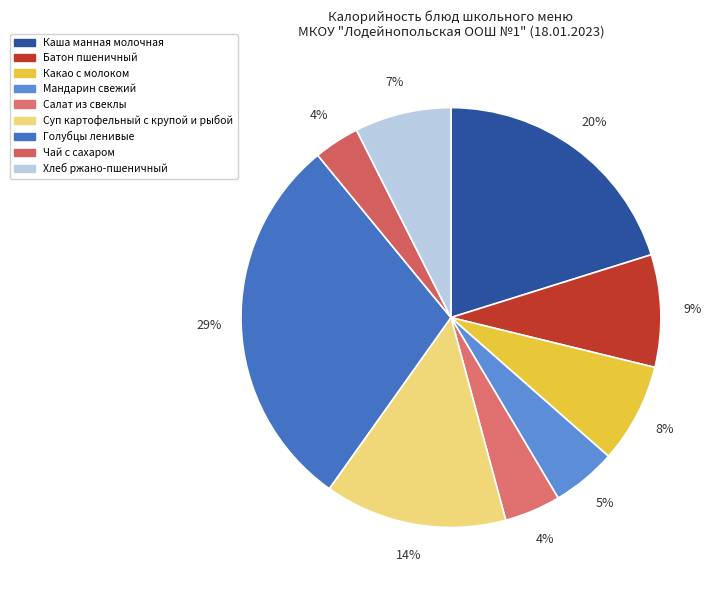

Which category has the smallest portion of the pie?

Чай с сахаром